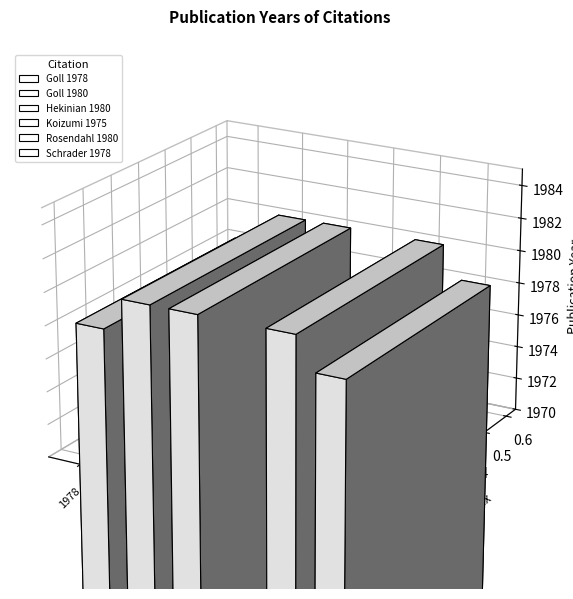

True or false: the data shows 1975 at Koizumi 1975.

True